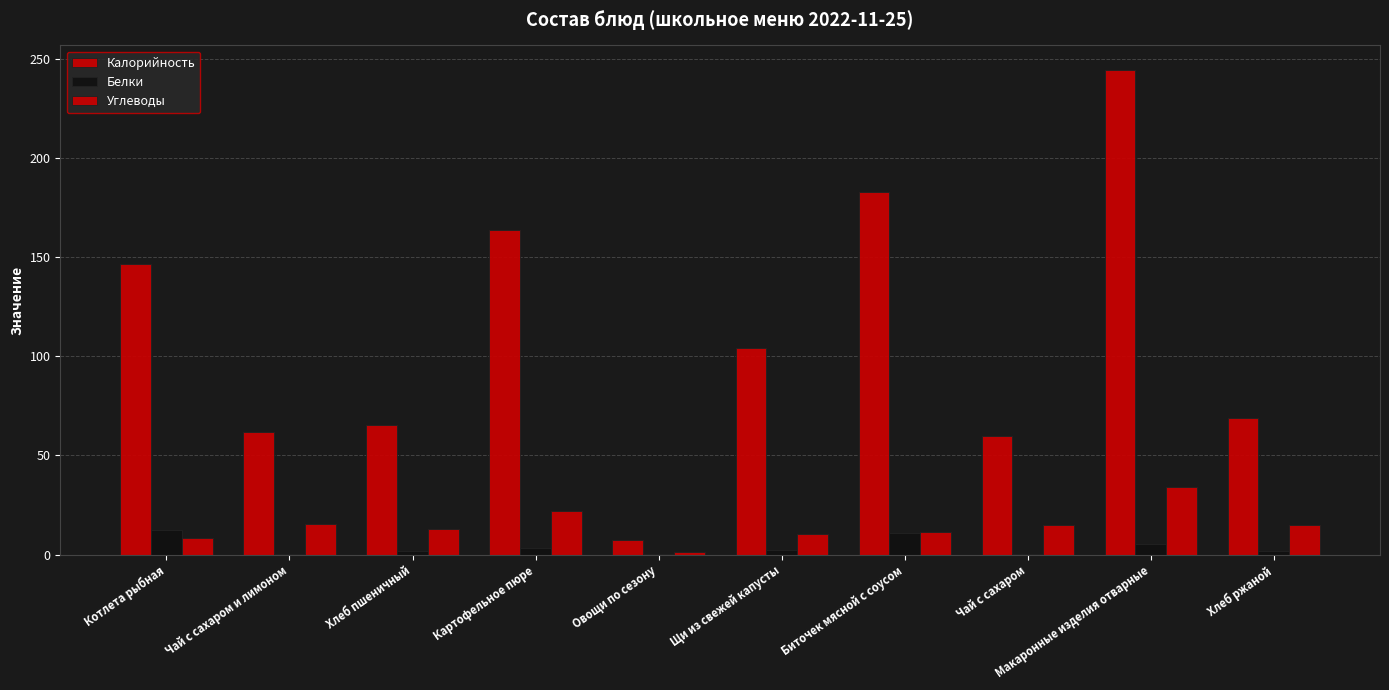

Is the value of Белки at Хлеб ржаной greater than the value of Калорийность at Щи из свежей капусты?

No